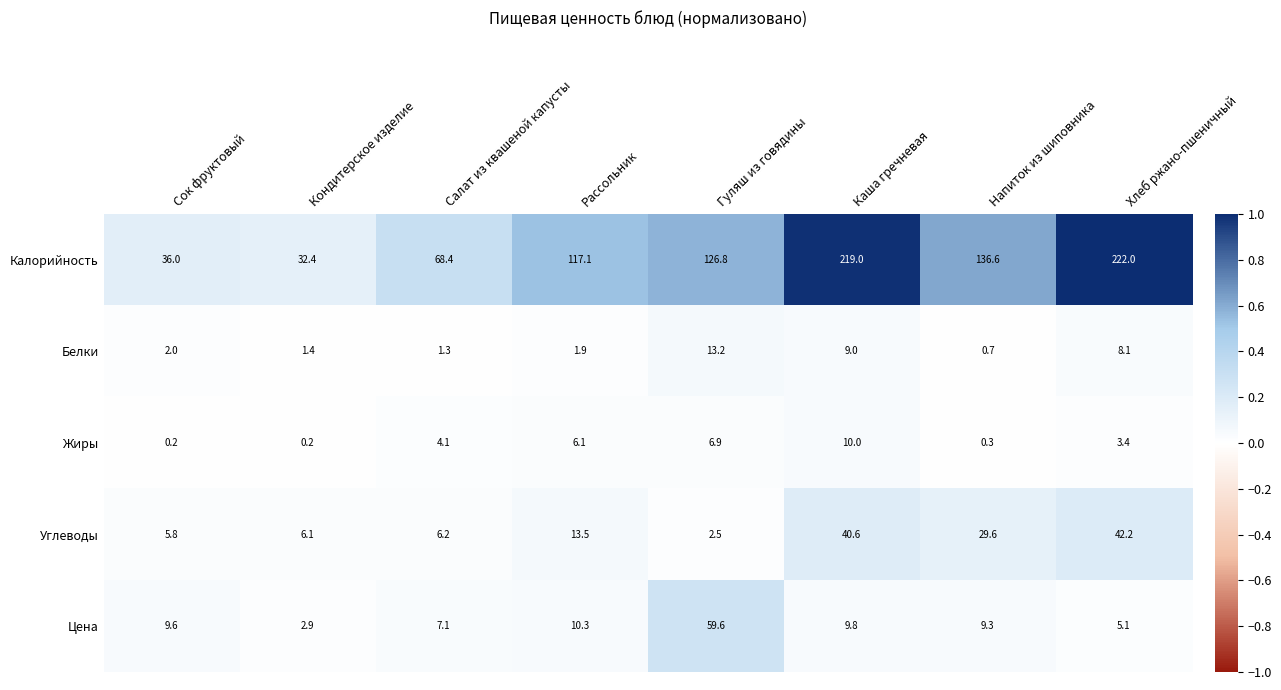

What is the lowest value of the Калорийность series?

32.4